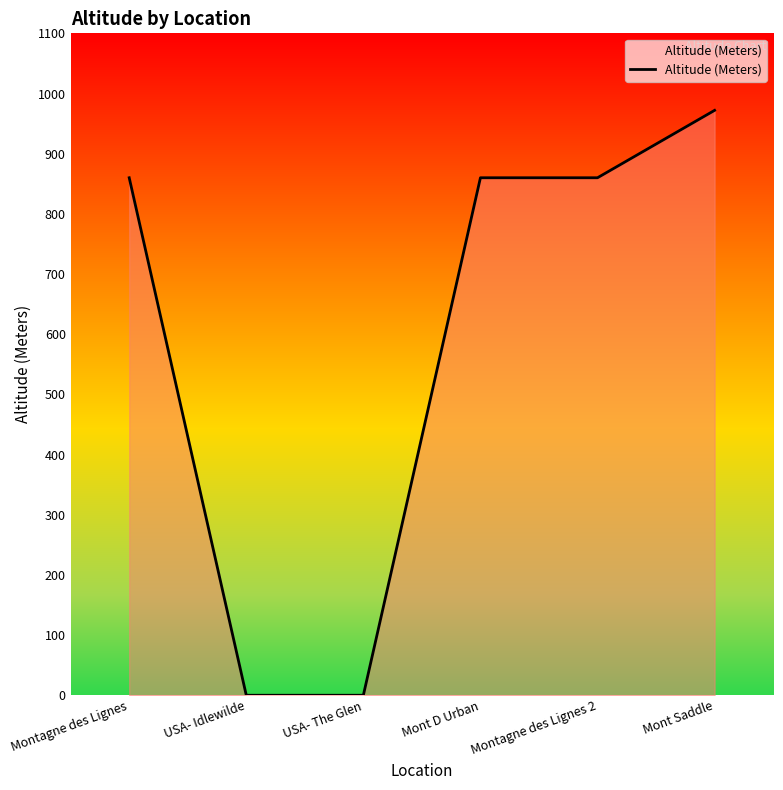

Reading left to right, what are all the values shown in this chart?

Montagne des Lignes=860	USA- Idlewilde=0	USA- The Glen=0	Mont D Urban=860	Montagne des Lignes 2=860	Mont Saddle=972